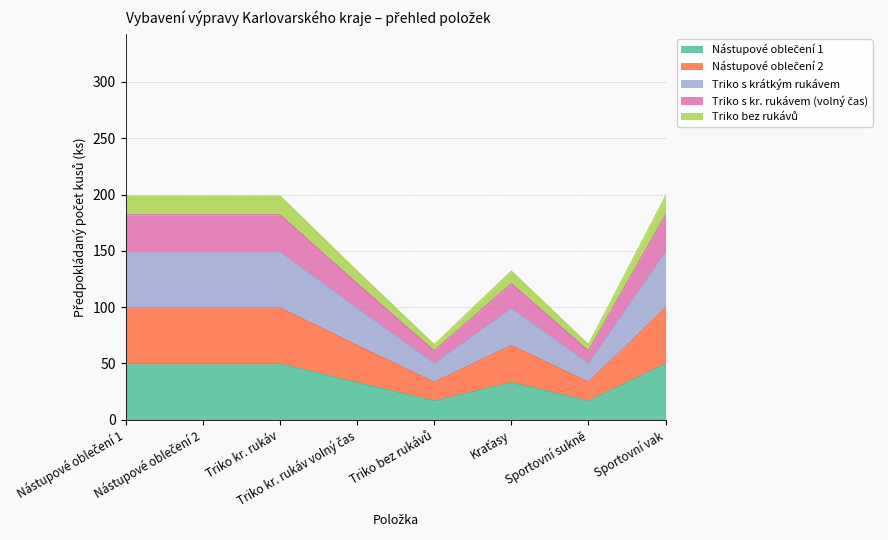

Does the chart display data point markers on the line(s)?

No